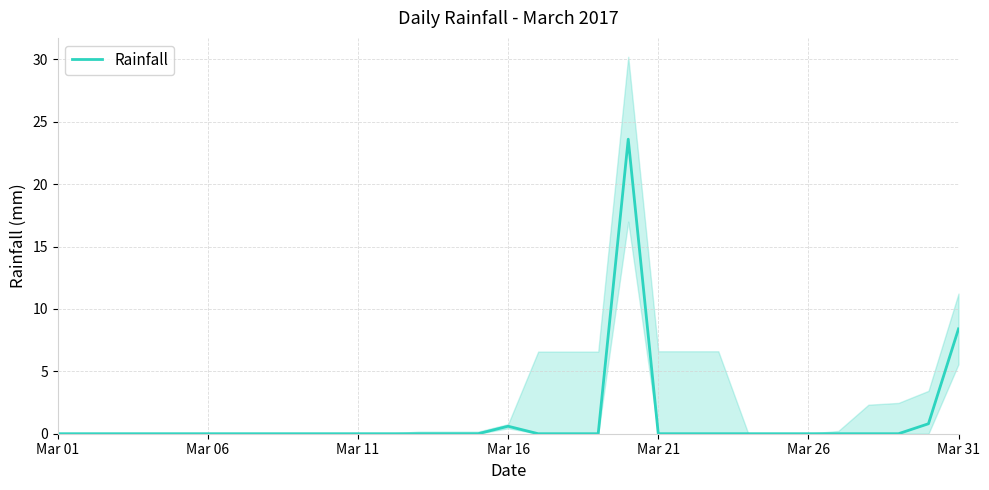

What is the greatest value displayed?

23.6